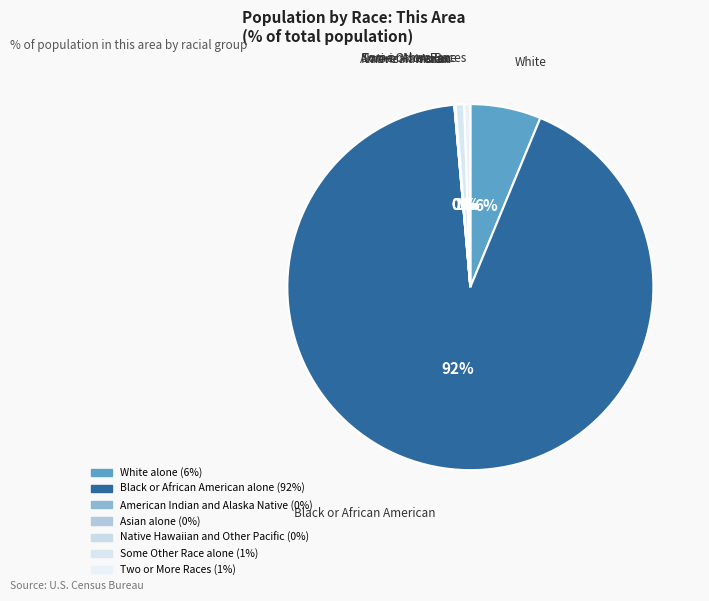

Does American Indian and Alaska Native account for over 50% of the chart?

No